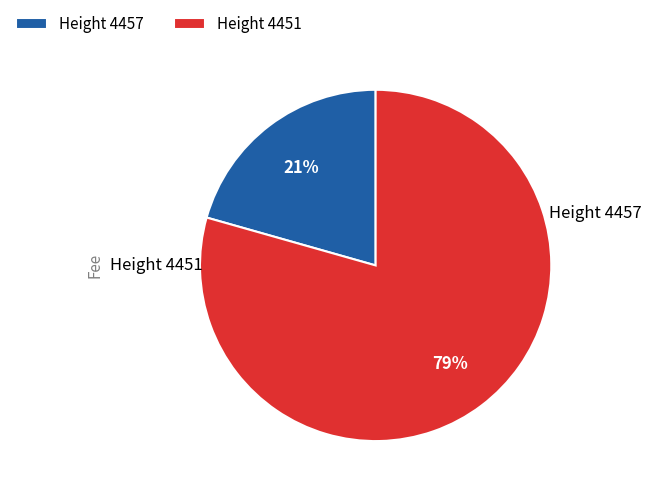

Is it true that Height 4457 is 21% of the pie?

True